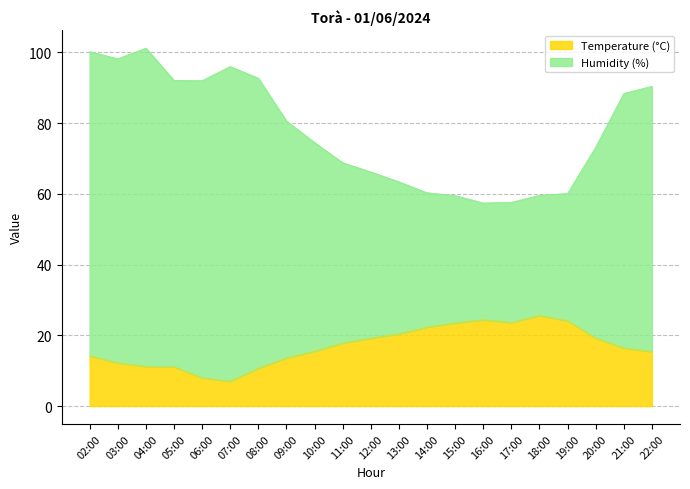

At 08:00, list the series in order from largest to smallest.

Humidity (%), Temperature (°C)